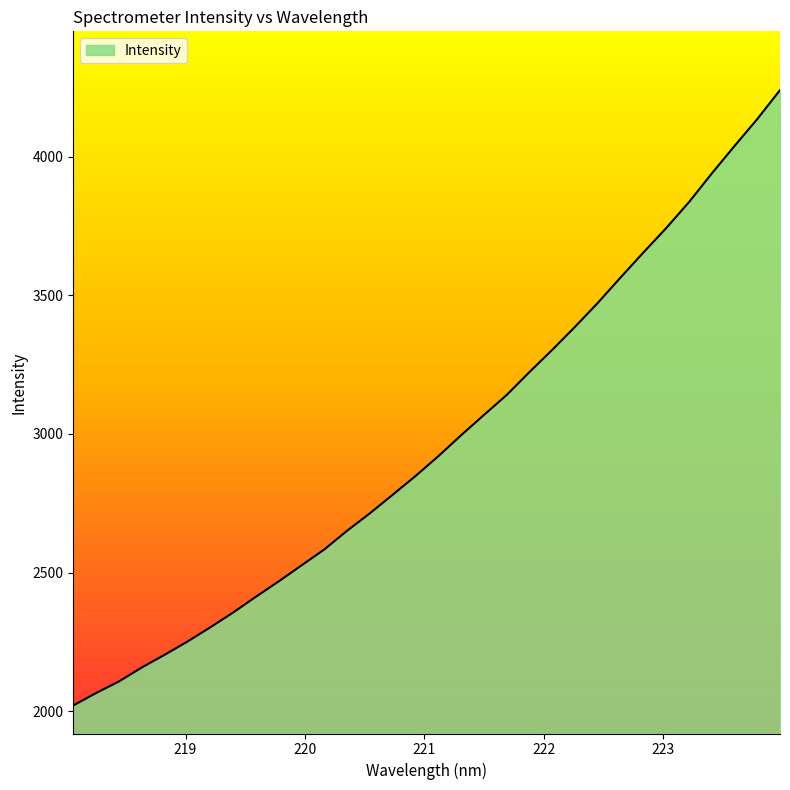

True or false: there are more than 0 points higher than both neighbors.

False